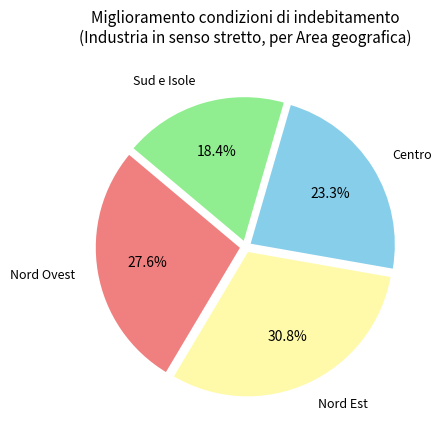

Rank the categories by value from lowest to highest.

Sud e Isole, Centro, Nord Ovest, Nord Est